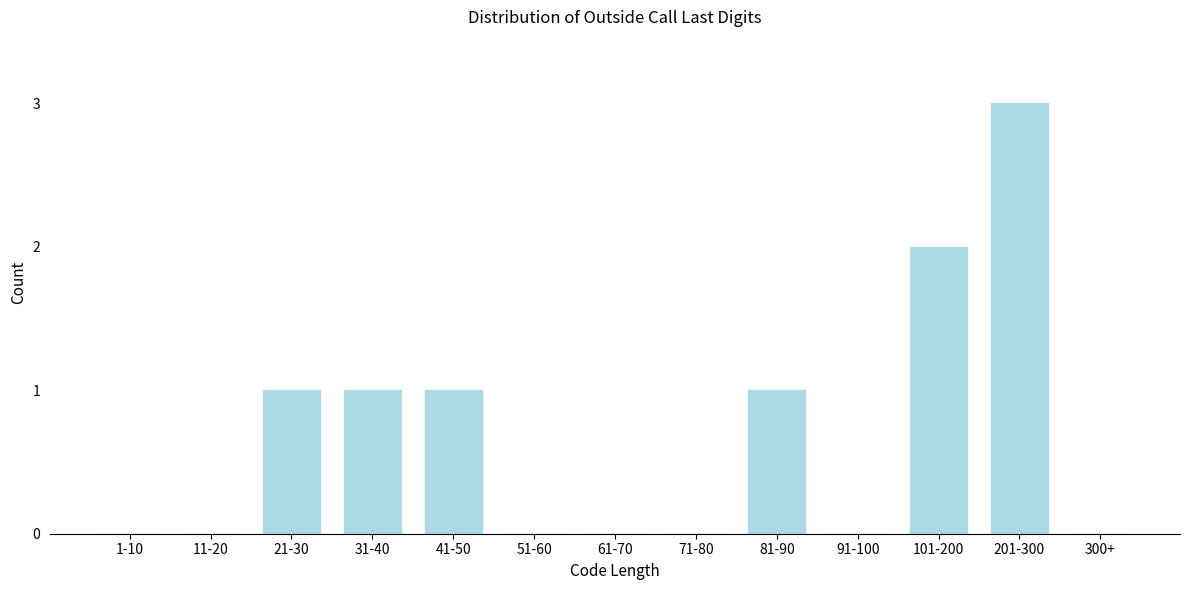

Reading right to left, extract all data points from this chart.

300+=0	201-300=3	101-200=2	91-100=0	81-90=1	71-80=0	61-70=0	51-60=0	41-50=1	31-40=1	21-30=1	11-20=0	1-10=0